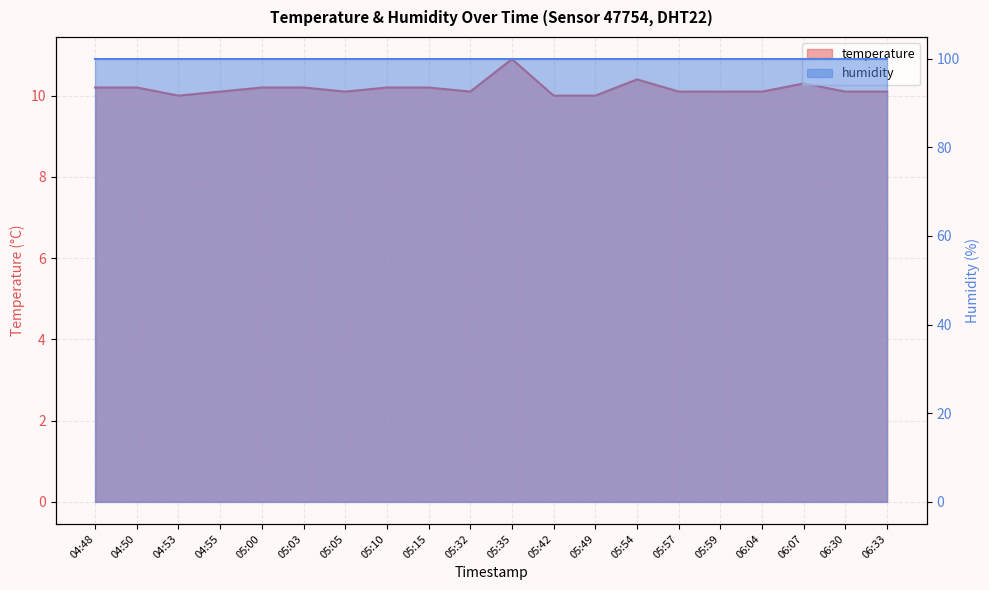

Count the values in the range 10 to 11.

20